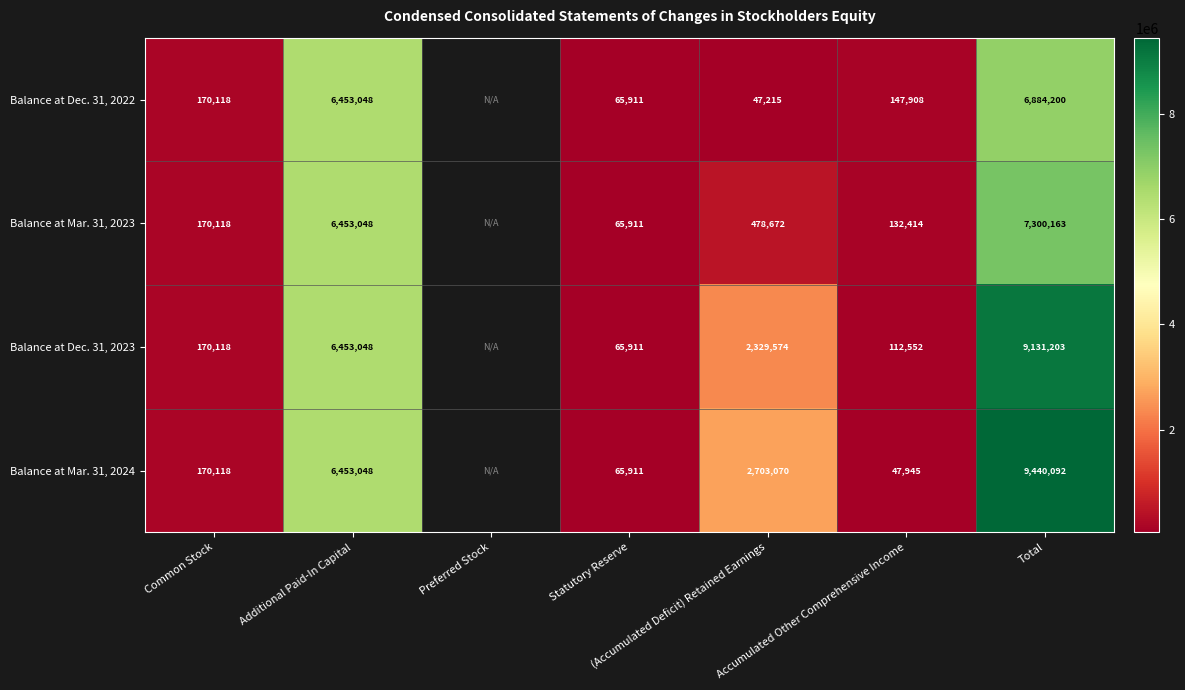

Rank the series at Total from highest to lowest value.

Balance at Mar. 31, 2024, Balance at Dec. 31, 2023, Balance at Mar. 31, 2023, Balance at Dec. 31, 2022